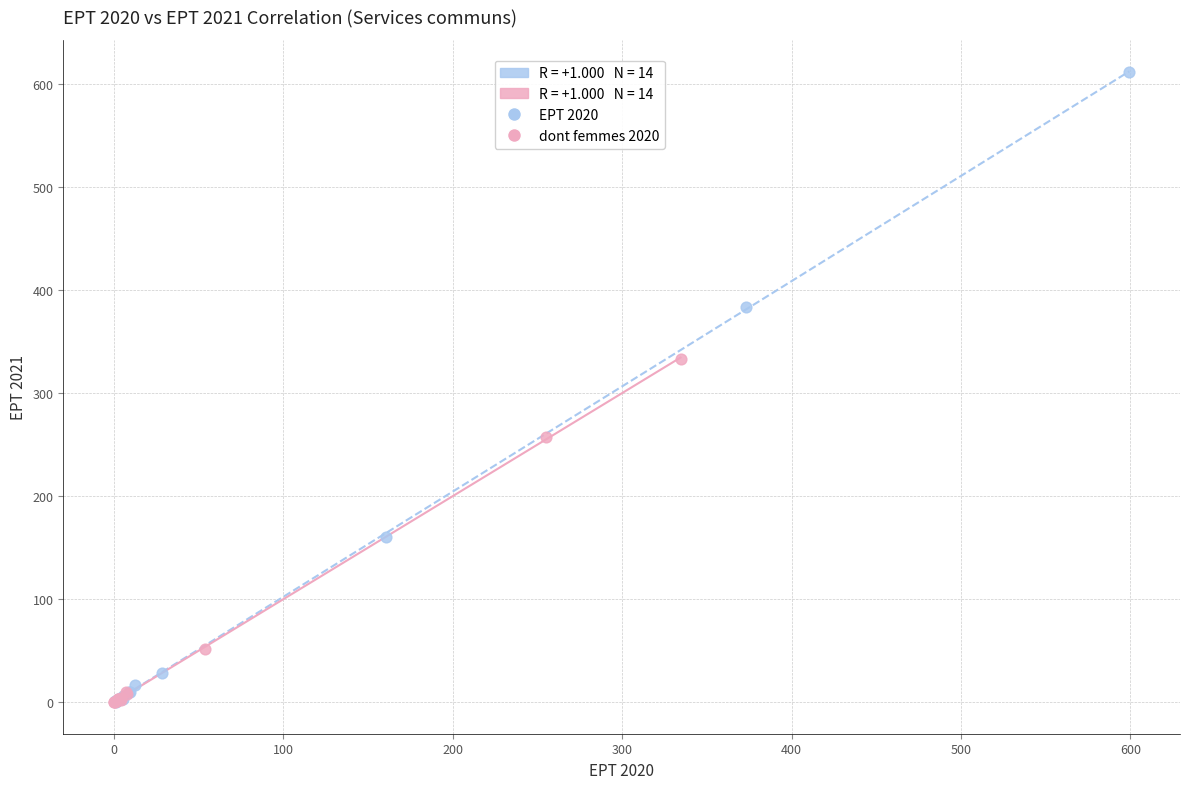

Which series has the largest Y range (max minus min)?

EPT 2020